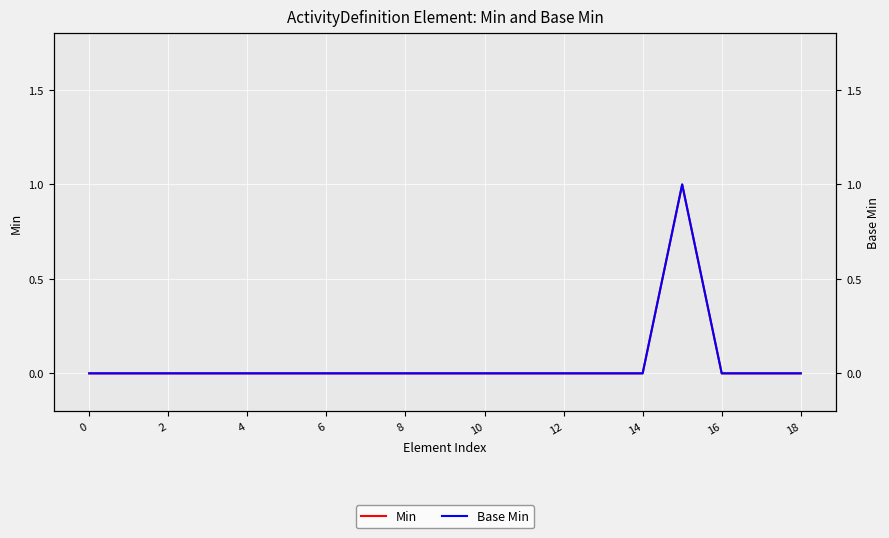

Is this an area chart (filled region under the line)?

No